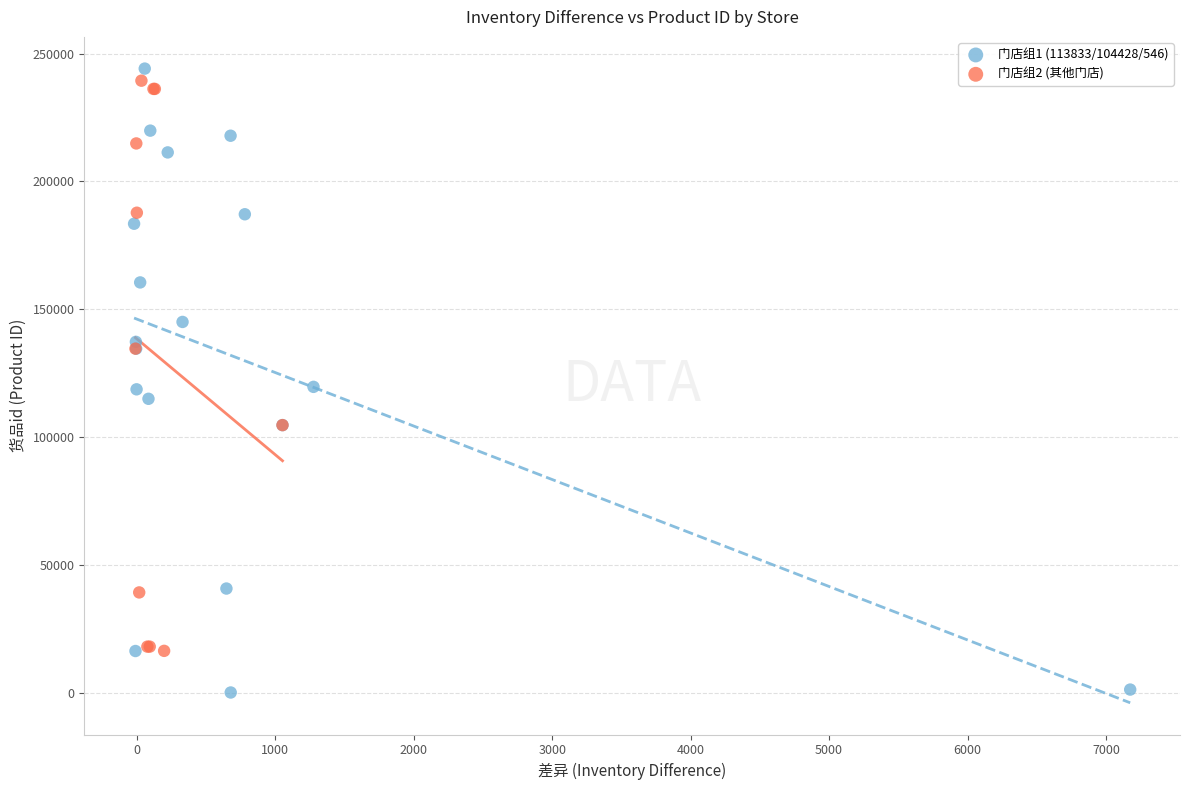

Which series reaches the minimum Y coordinate?

门店组1 (113833/104428/546)